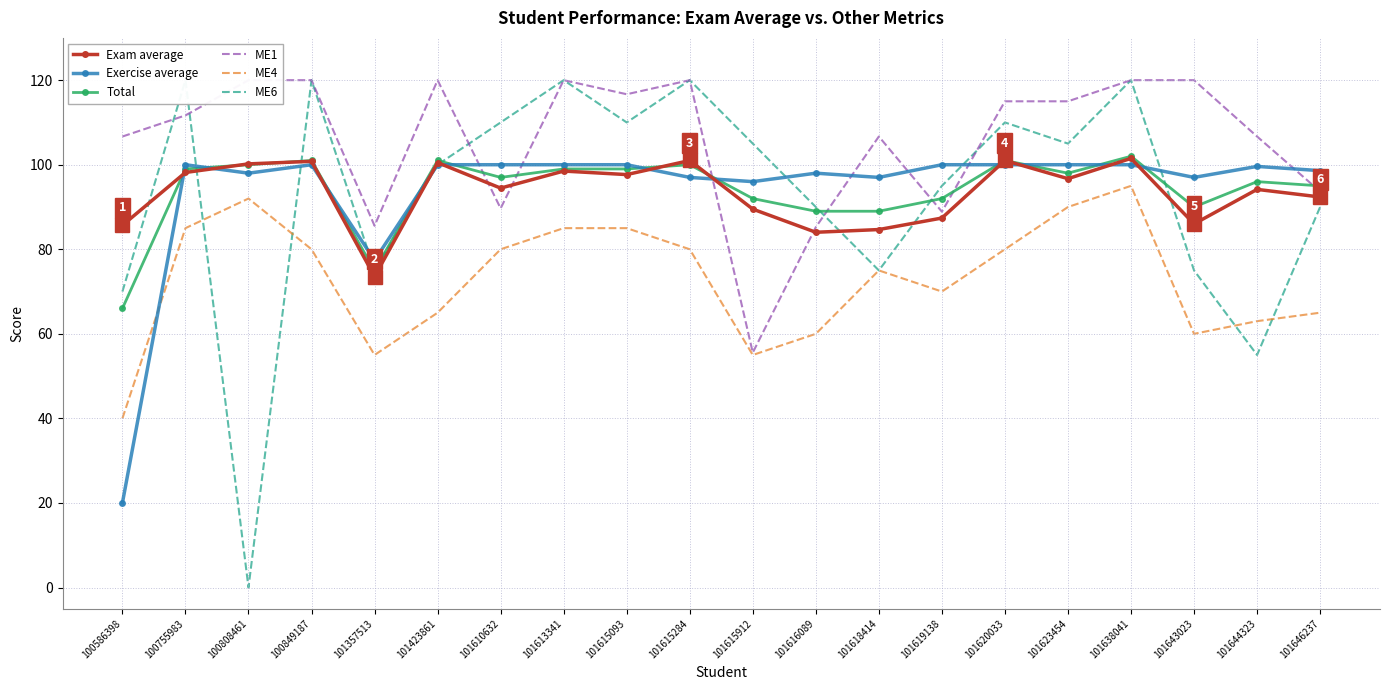

How many distinct data groups are displayed?

6